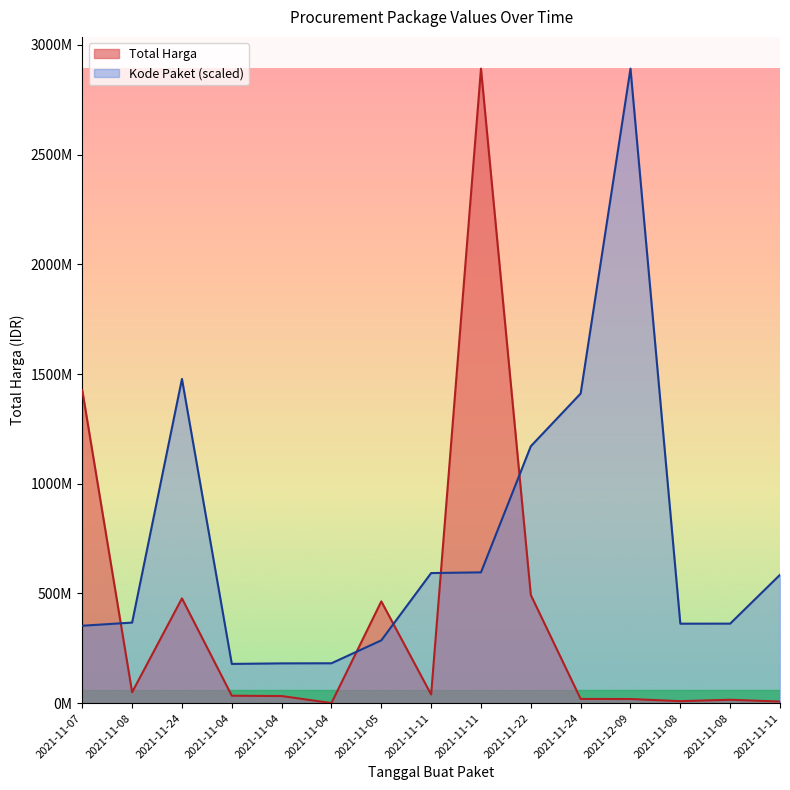

What are all the series names shown in the legend?

Total Harga, Kode Paket (scaled)